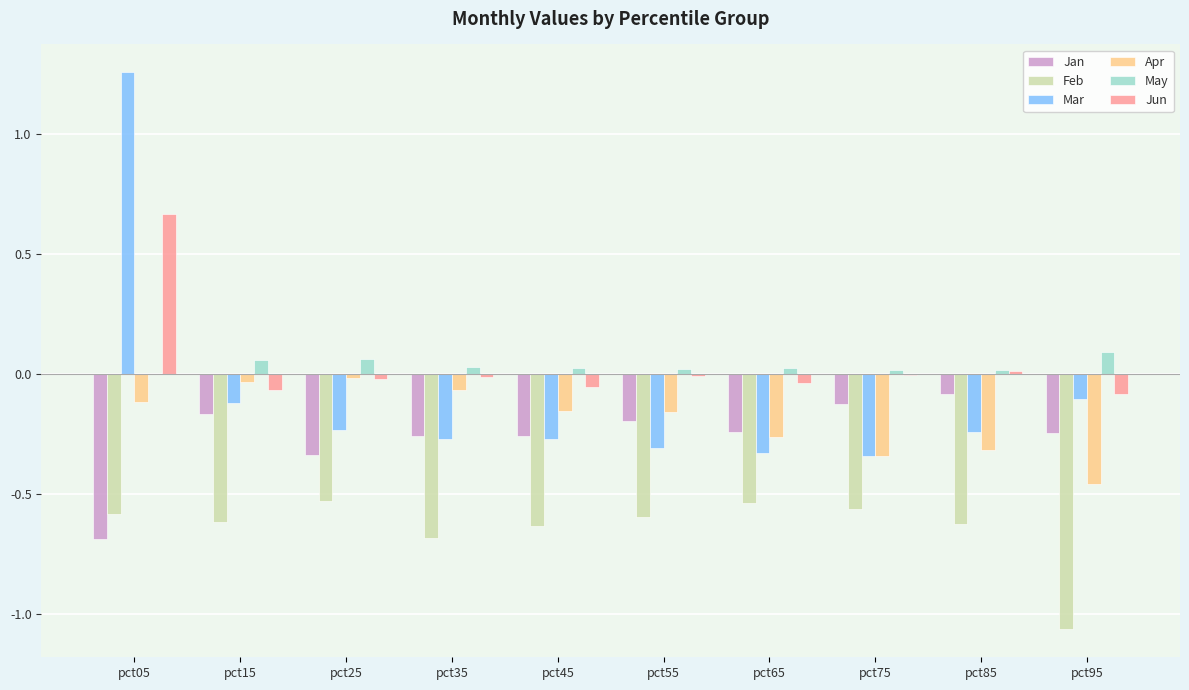

How many values in the Mar series exceed 0?

1